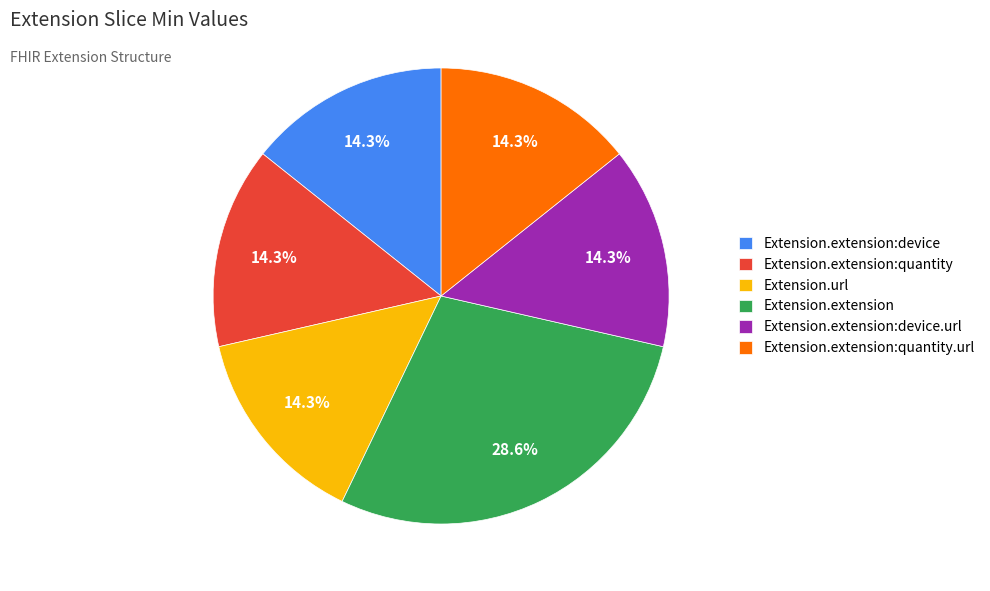

What percentage is the Extension.extension:quantity.url slice, to the nearest percent?

14%